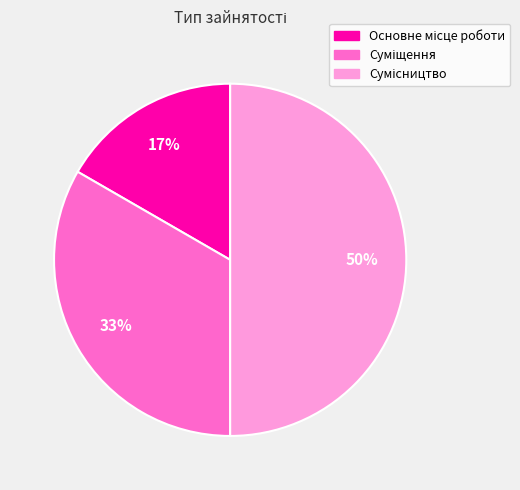

To the nearest percent, what is the average slice percentage?

33%